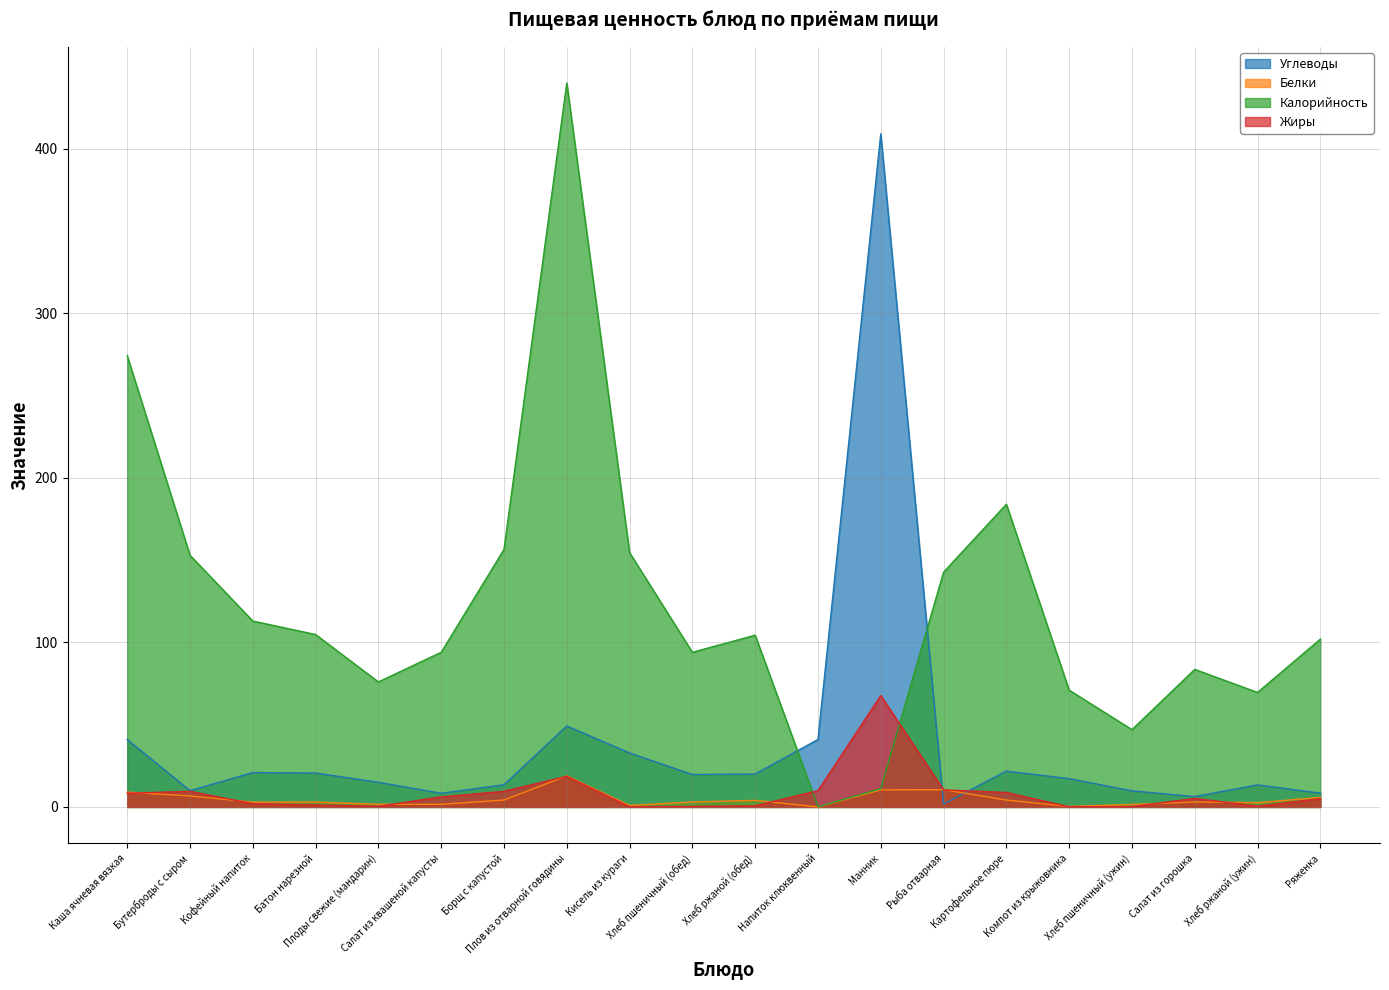

True or false: Калорийность has a value of 104.8 at Батон нарезной.

True